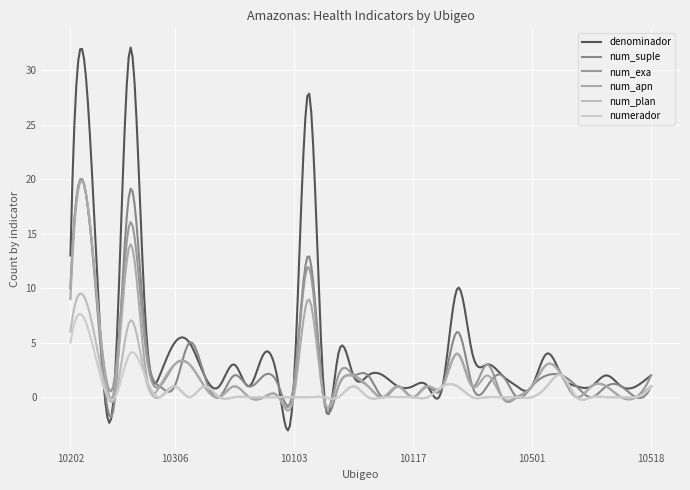

What is the label of the 38th point from the right?

10203